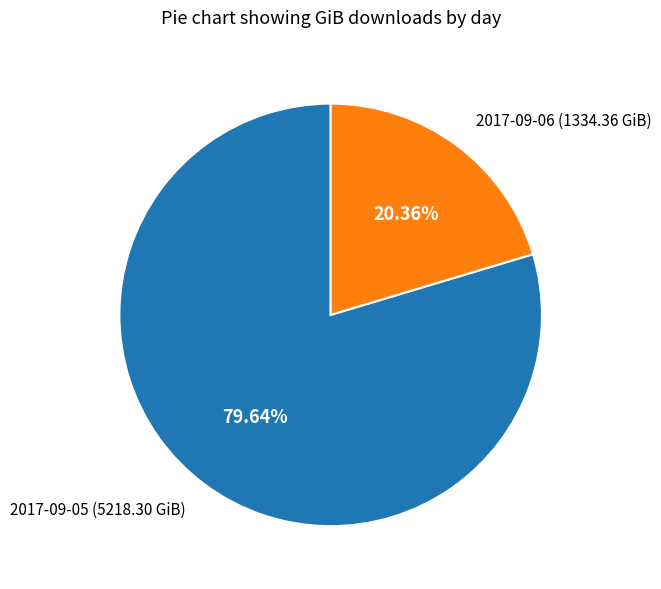

Does any single category account for the majority?

Yes